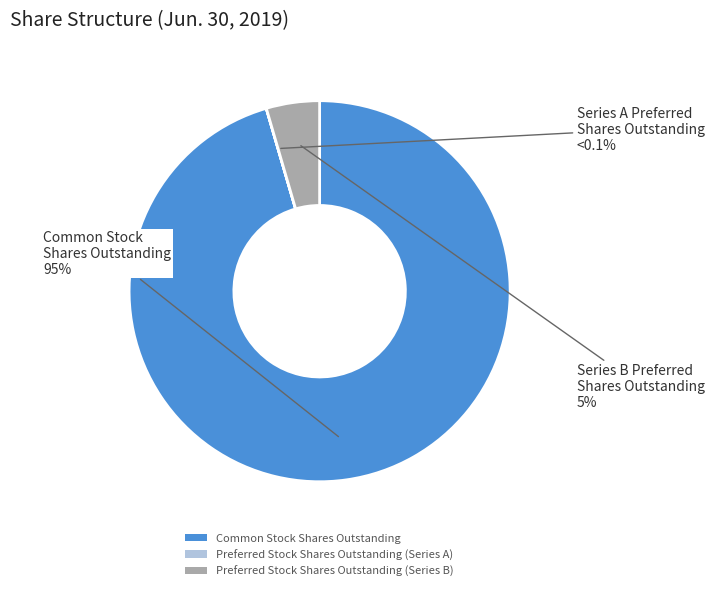

To the nearest percent, what is the difference between the Preferred Stock Shares Outstanding (Series A) and Common Stock Shares Outstanding slice percentages?

95%